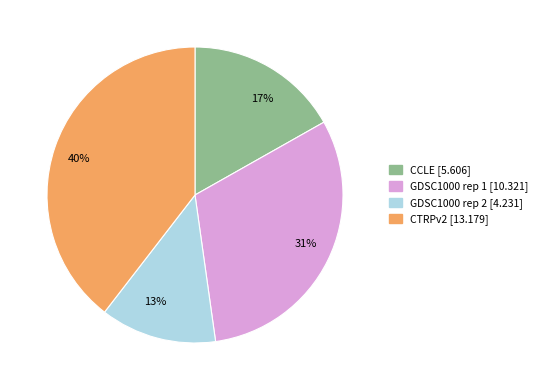

Count the number of slices in the pie.

4